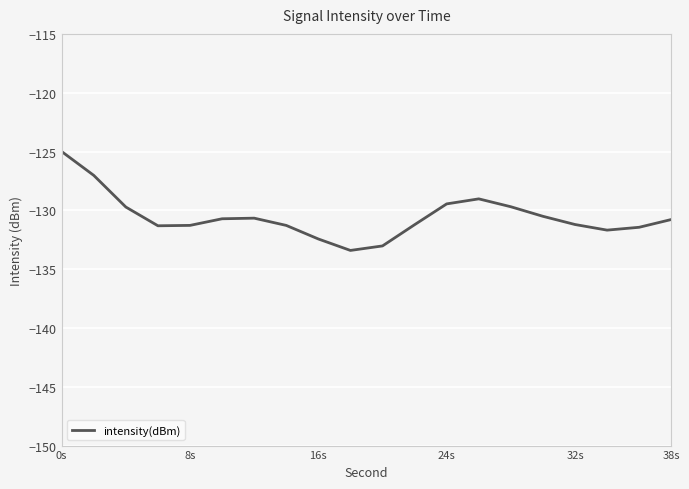

What is the maximum value shown in the chart?

-125.0